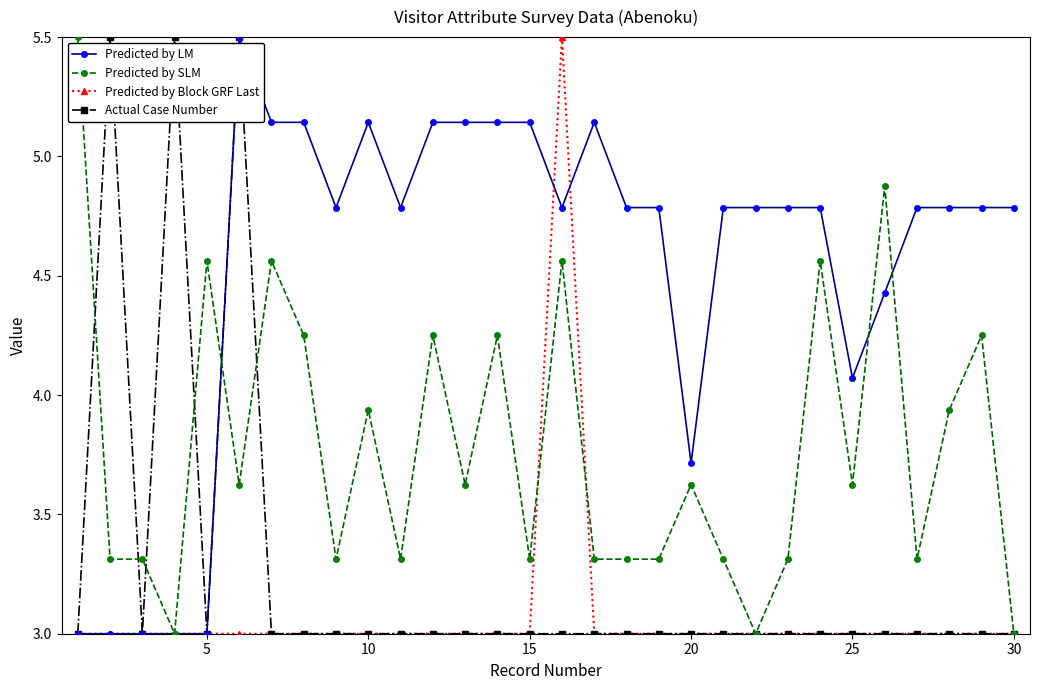

What is the average value of the Predicted by SLM series?

3.8